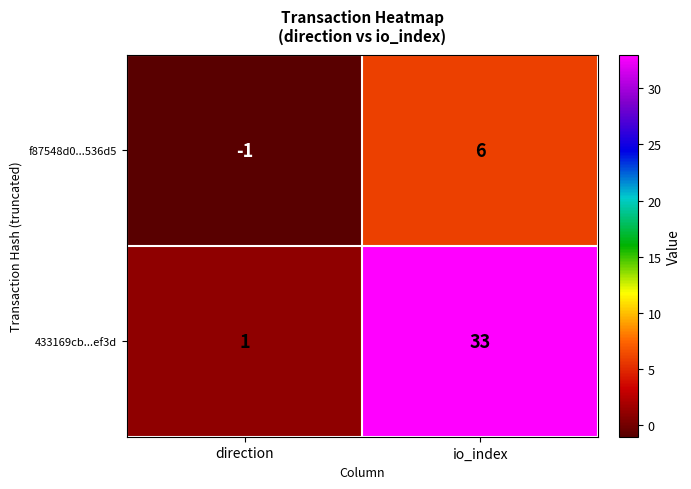

Which series has the widest spread of values?

433169cb...ef3d